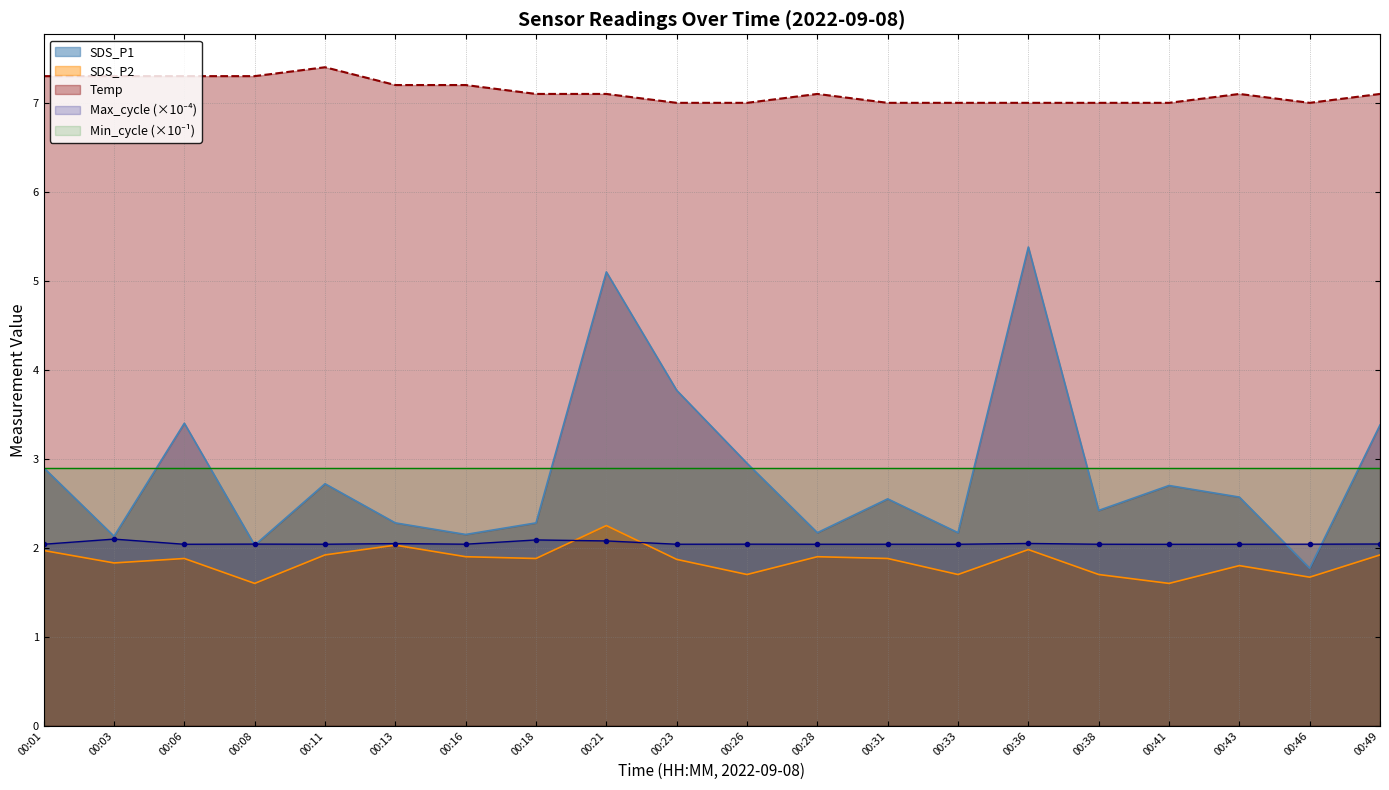

In SDS_P2, how many points are lower than both neighbors (excluding endpoints)?

7